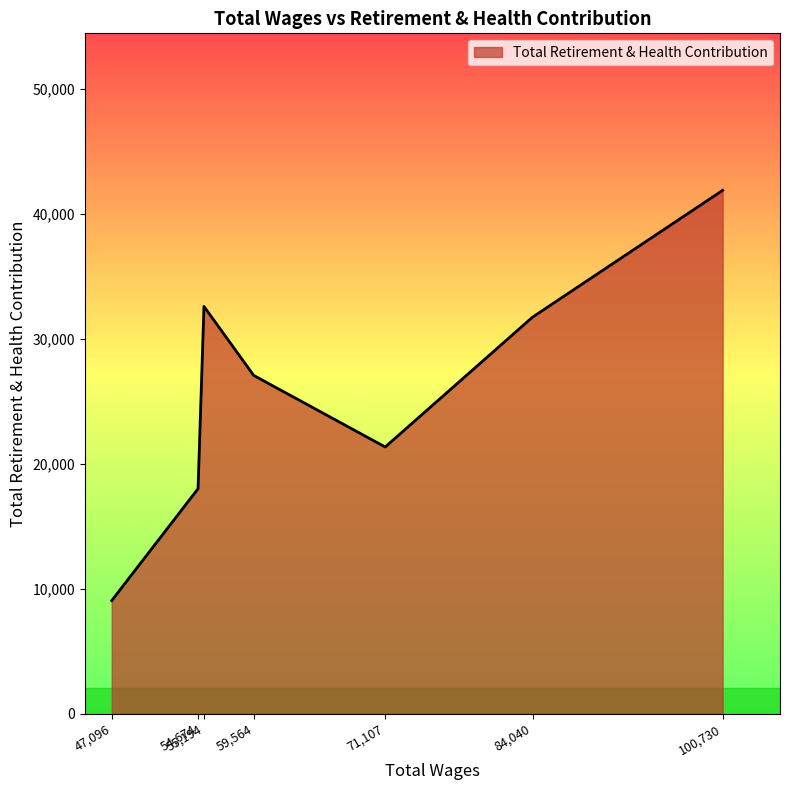

Where is the data nearest to the value 25469?

59,564